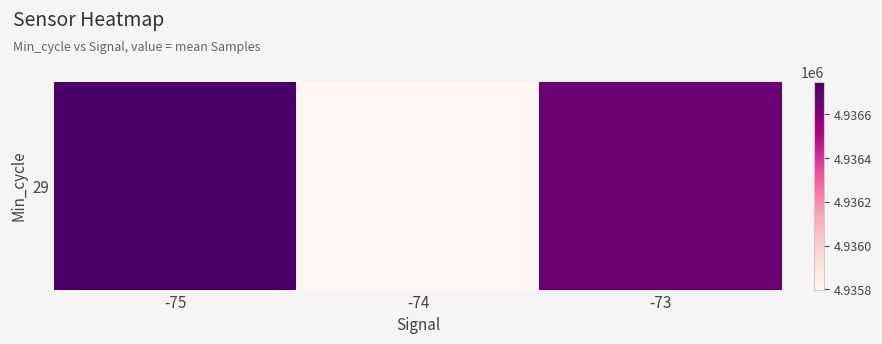

Reading left to right, extract all data points from this chart.

4936750.0	4935799.1	4936667.6